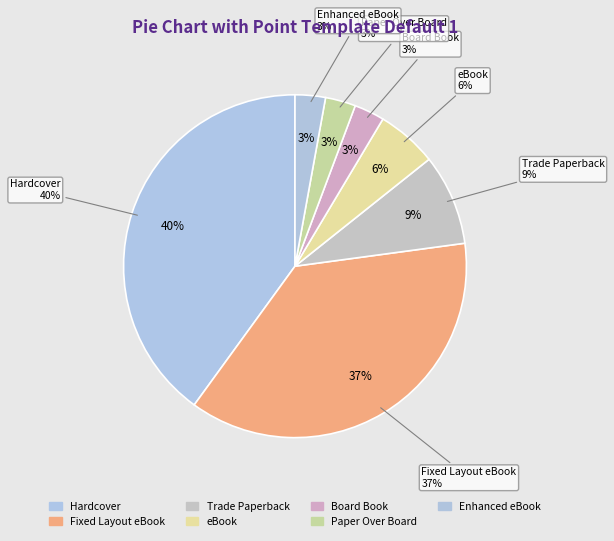

To the nearest percent, what is the average slice percentage?

14%